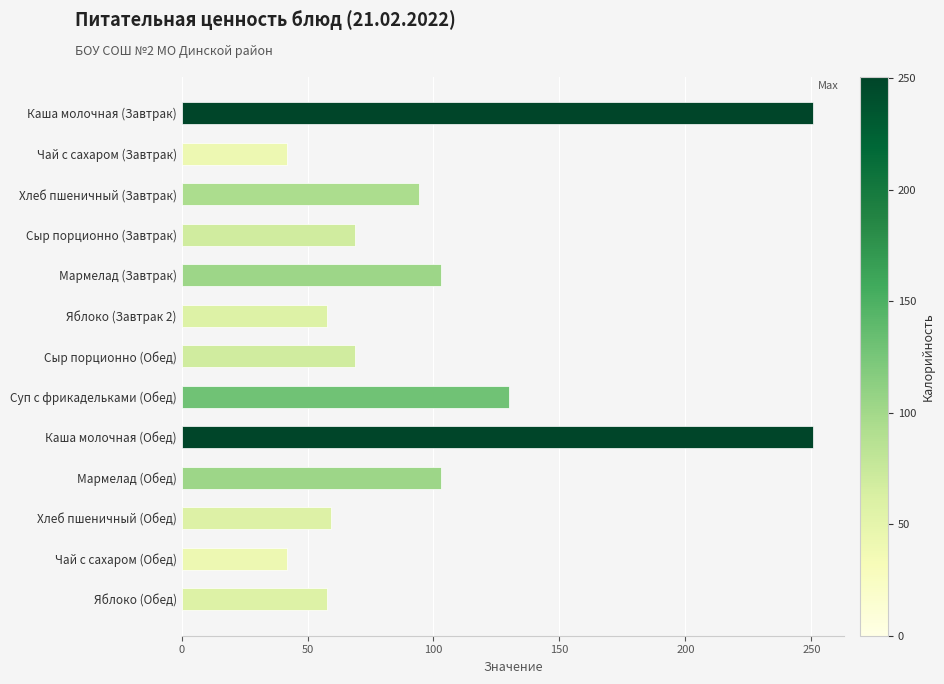

What is the label of the 5th bar from the top?

Мармелад (Завтрак)